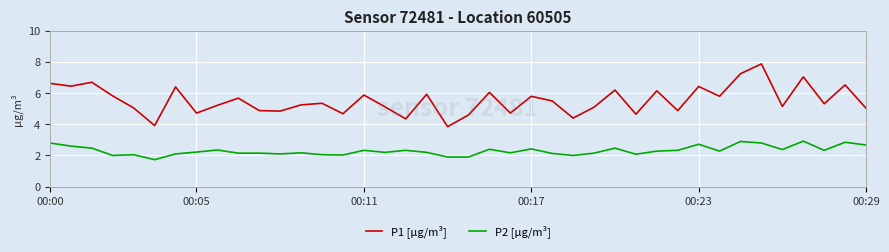

List the series in order of their overall mean, highest first.

P1 [µg/m³], P2 [µg/m³]